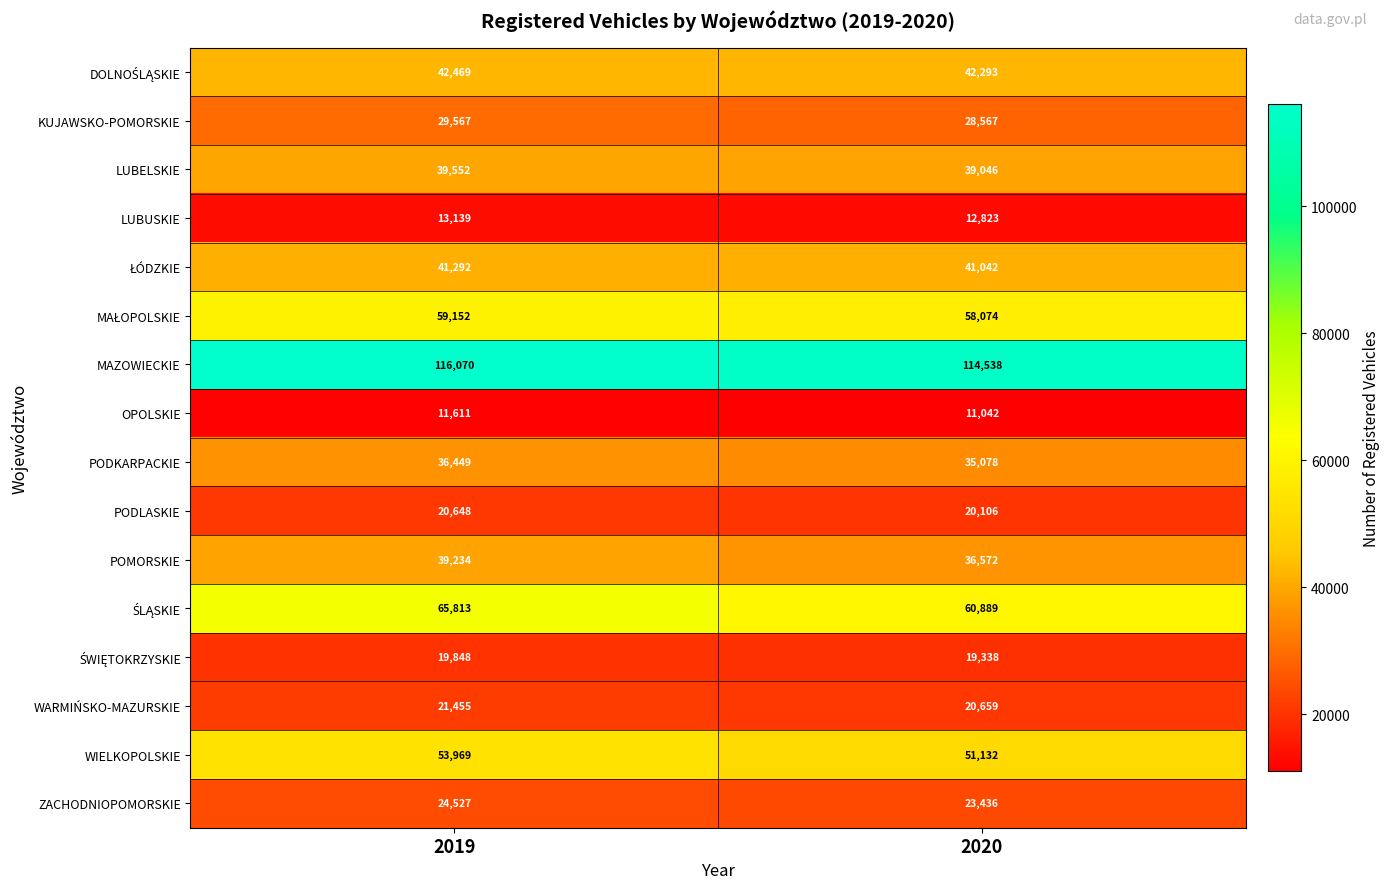

Count the number of categories in the chart.

2